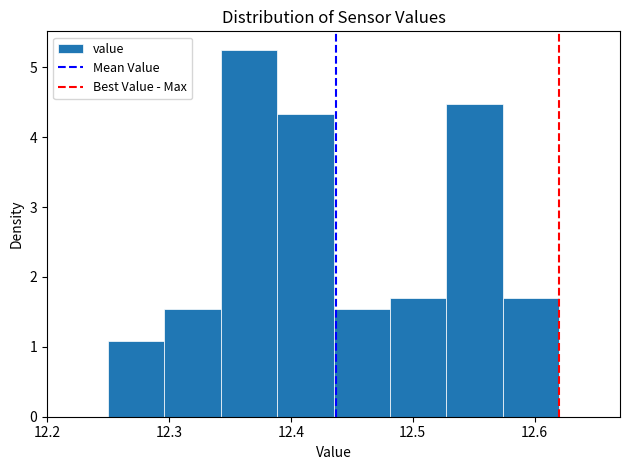

Which range on the x-axis has the tallest bar?

12.34 to 12.39